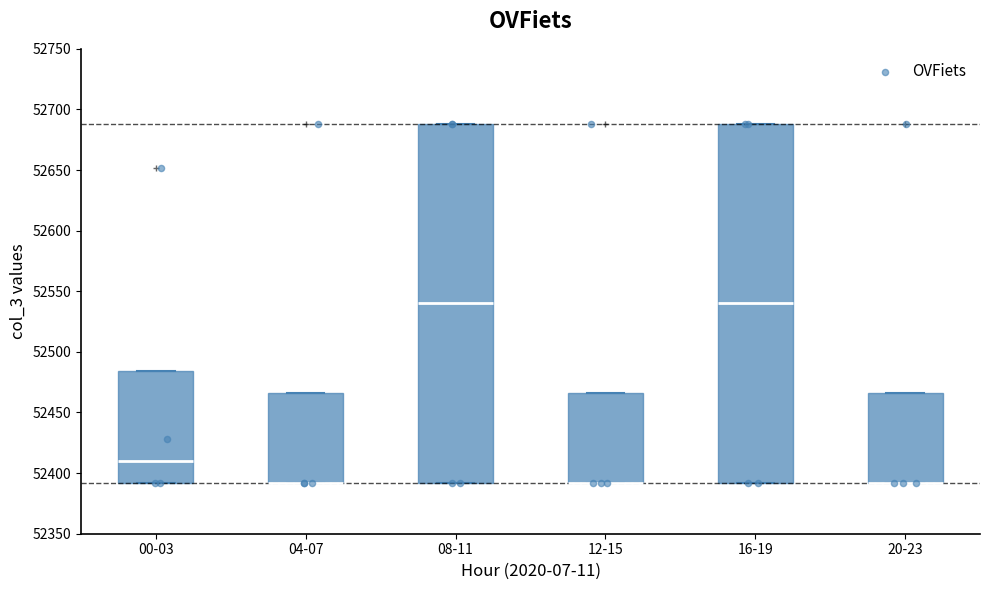

Reading left to right, read every box against the y-axis: the position of its median line, the range the box covers, and the ends of its whiskers. The values are not printed on the chart, so give them approximately, as read against the axis.

00-03: median 52410, box 52390 to 52485, whiskers 52390 to 52485
04-07: median 52390 (drawn on the box's lower edge), box 52390 to 52465, whiskers 52390 to 52465
08-11: median 52540, box 52390 to 52690, whiskers 52390 to 52690
12-15: median 52390 (drawn on the box's lower edge), box 52390 to 52465, whiskers 52390 to 52465
16-19: median 52540, box 52390 to 52690, whiskers 52390 to 52690
20-23: median 52390 (drawn on the box's lower edge), box 52390 to 52465, whiskers 52390 to 52465